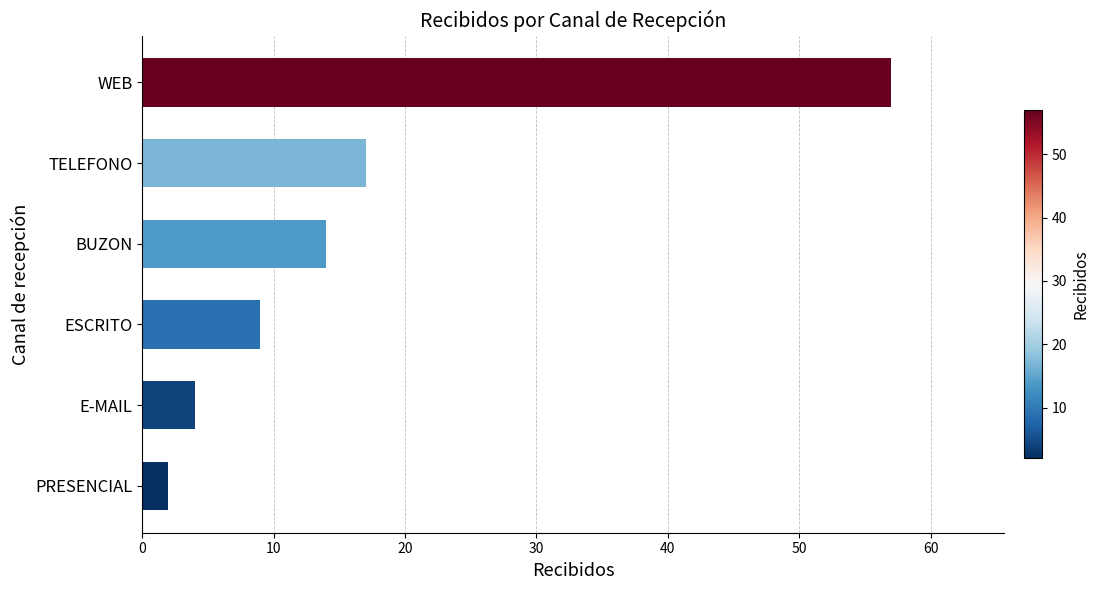

What is the maximum value shown in the chart?

57